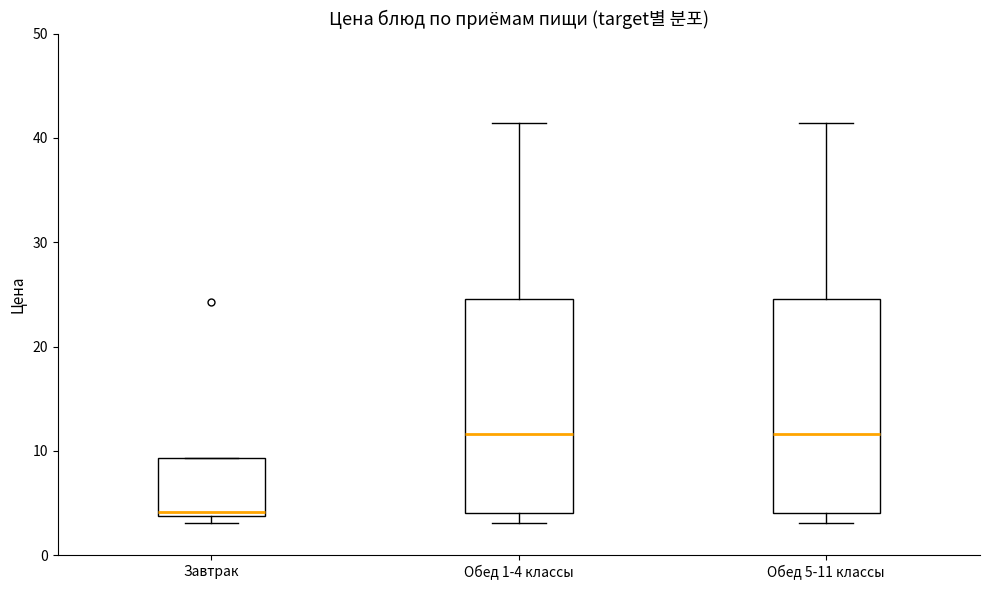

Reading left to right, transcribe this box plot: for each box, give where its median line is, the range the box spans, and where its two whiskers end, as read against the y-axis. The values are not printed on the chart, so give them approximately, as read against the axis.

Завтрак: median 4 (just above the box's lower edge), box 4 to 9, whiskers 3 to 9
Обед 1-4 классы: median 12, box 4 to 25, whiskers 3 to 41
Обед 5-11 классы: median 12, box 4 to 25, whiskers 3 to 41